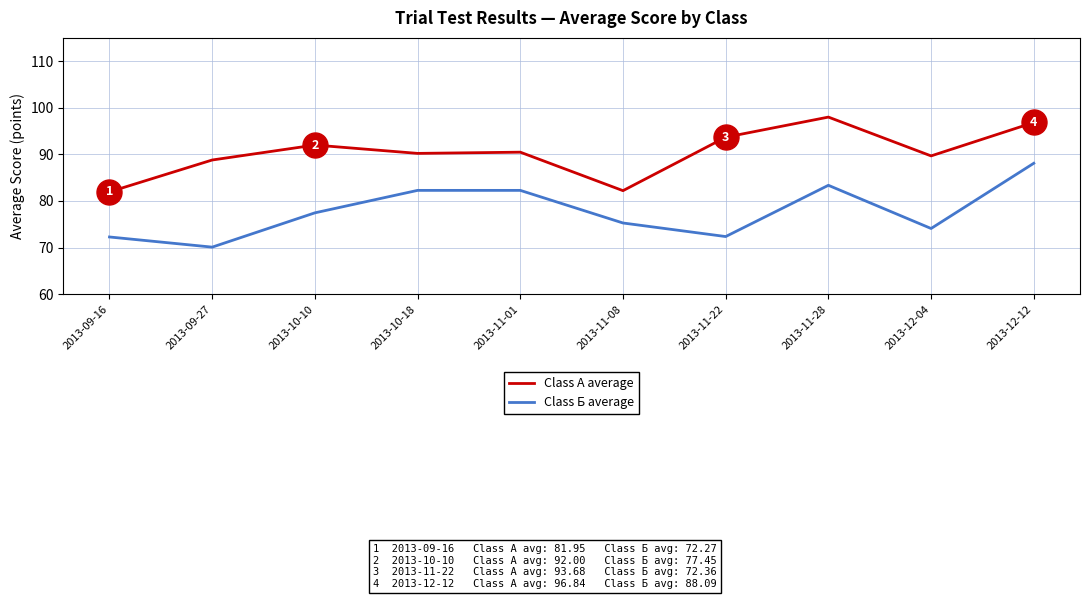

True or false: Class Б average has more than 2 interior local peaks.

False